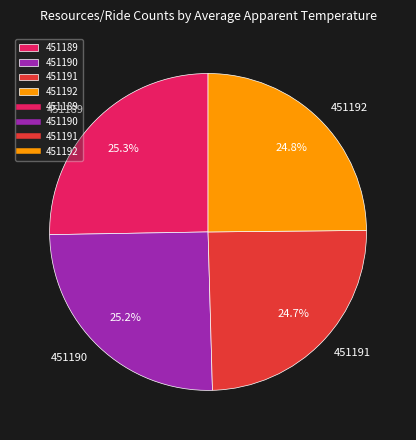

To the nearest percent, what is the difference between the largest and smallest slice percentages?

1%